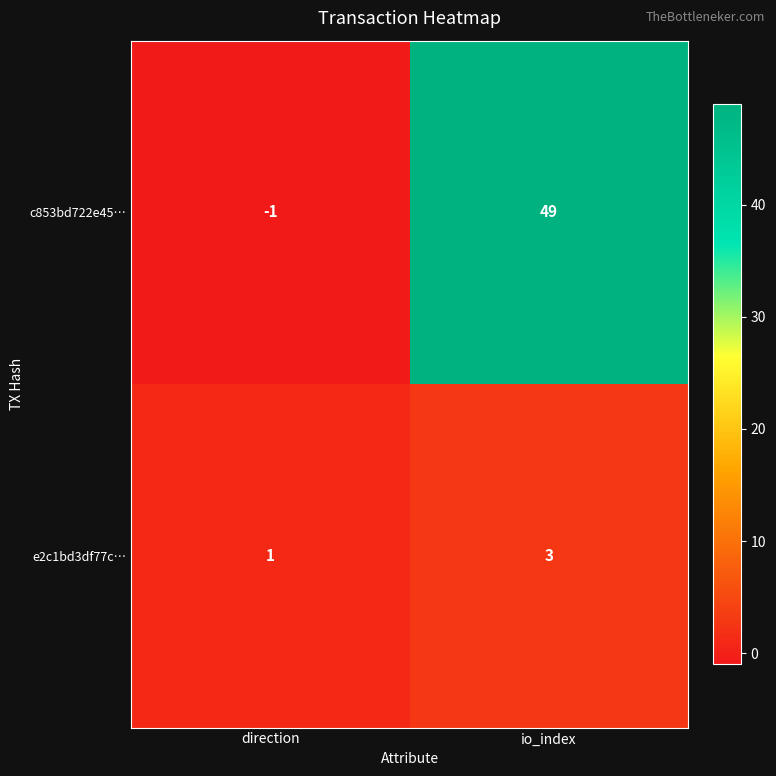

Reading left to right, what are all the values shown in this chart?

c853bd722e45…: -1	49
e2c1bd3df77c…: 1	3